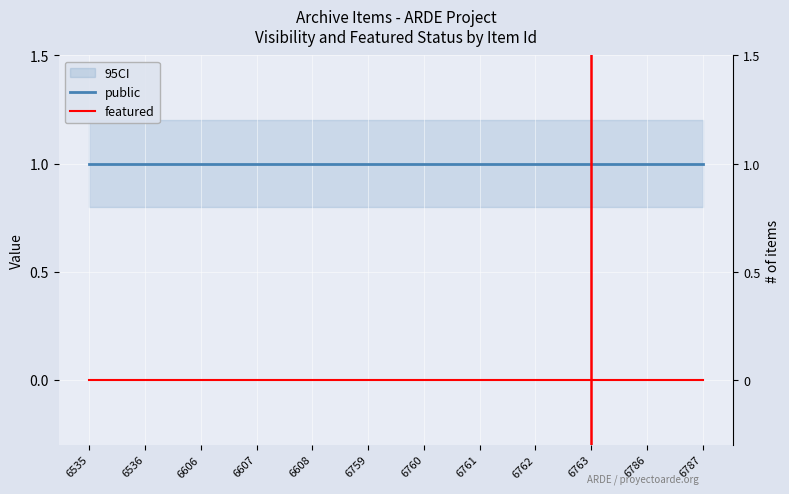

What is the maximum value shown in the chart?

1